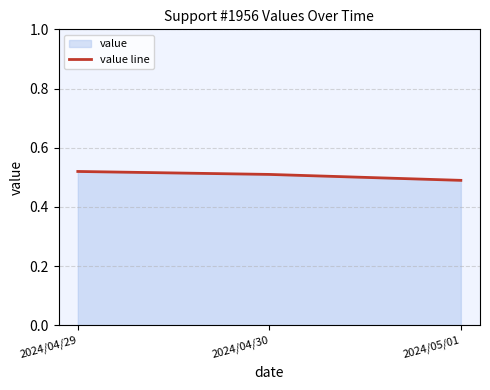

What is the smallest value displayed?

0.5